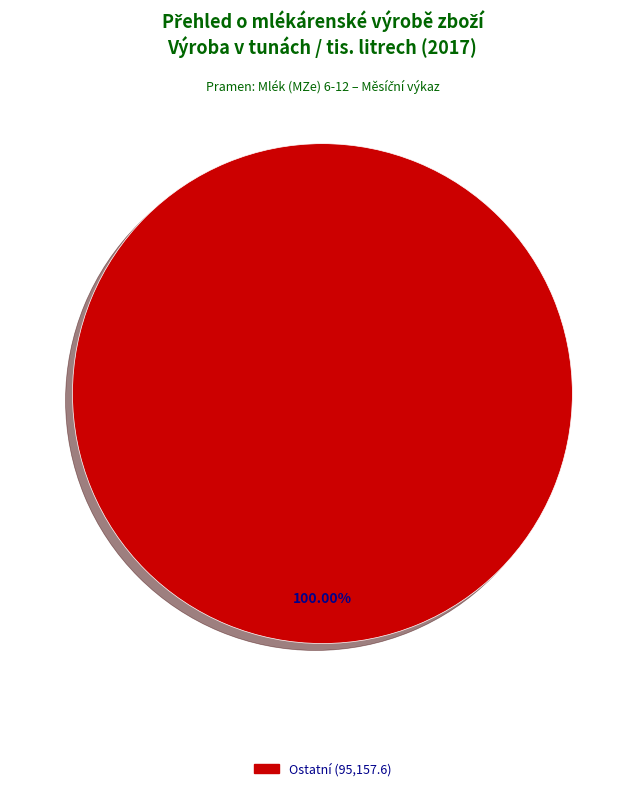

Does any single category account for the majority?

Yes